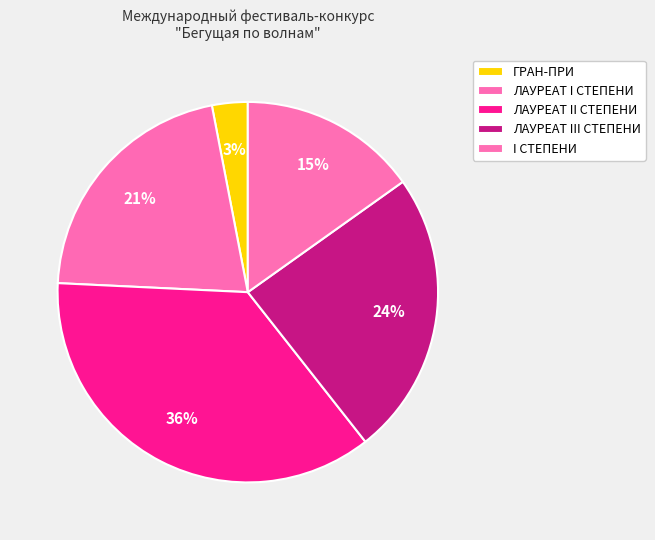

The ЛАУРЕАТ I СТЕПЕНИ slice represents 21% of the pie. True or false?

True